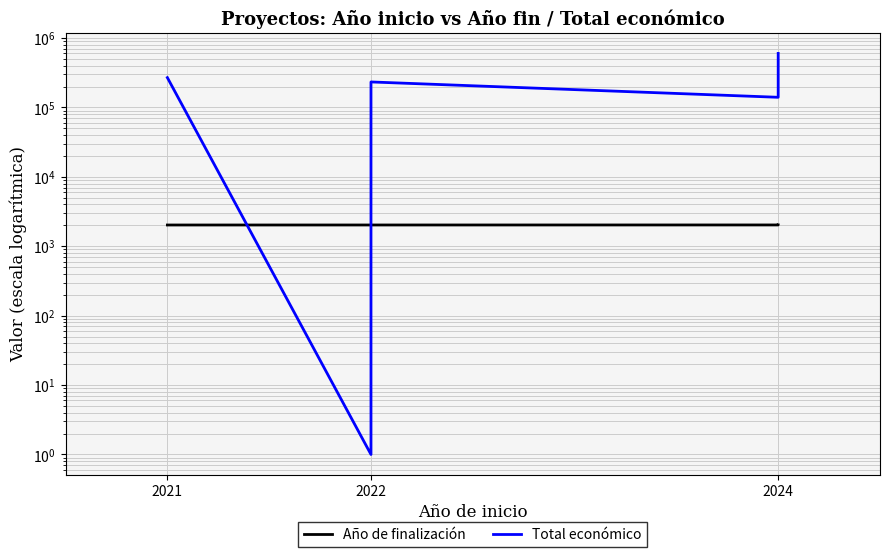

At which category does the chart reach its minimum across all series?

2022